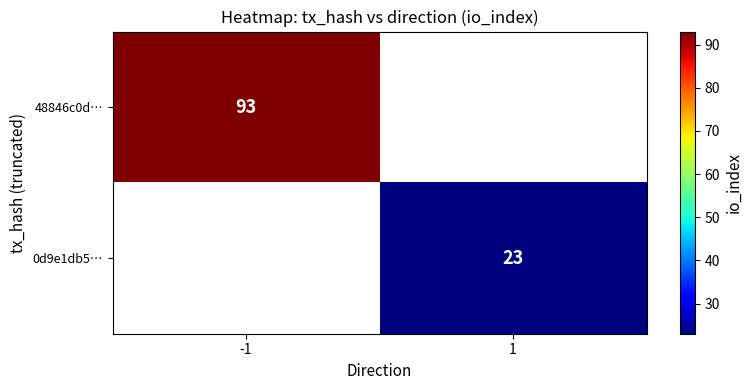

True or false: 48846c0d… has a value of 93 at -1.

True